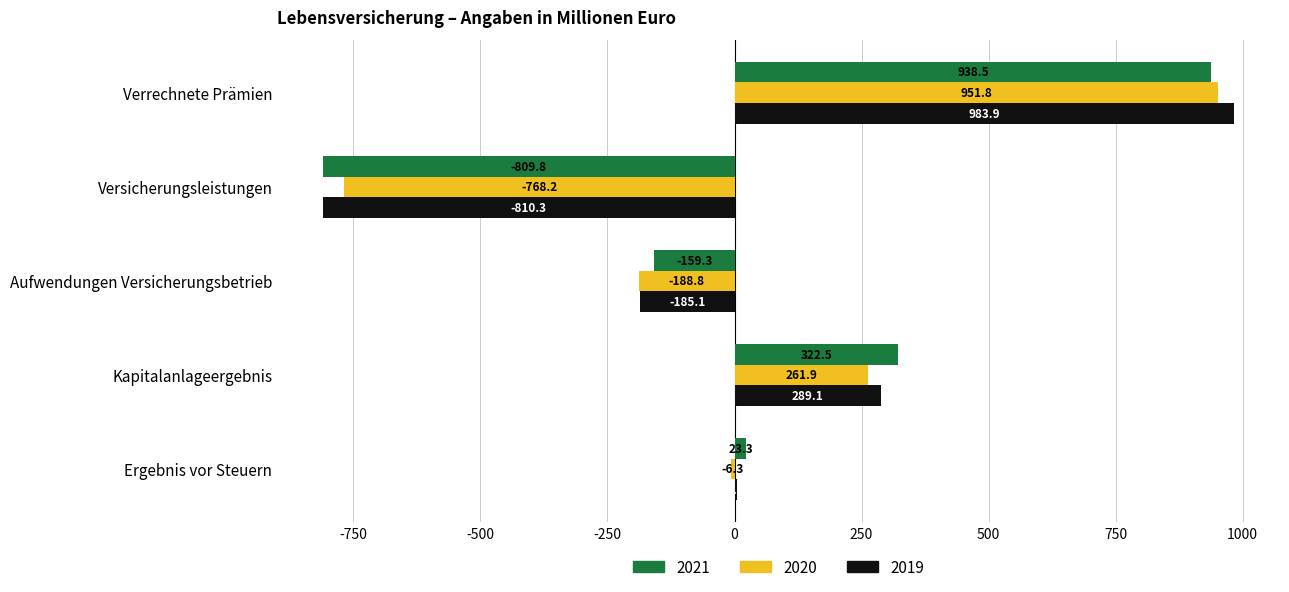

What is the greatest value displayed?

983.9